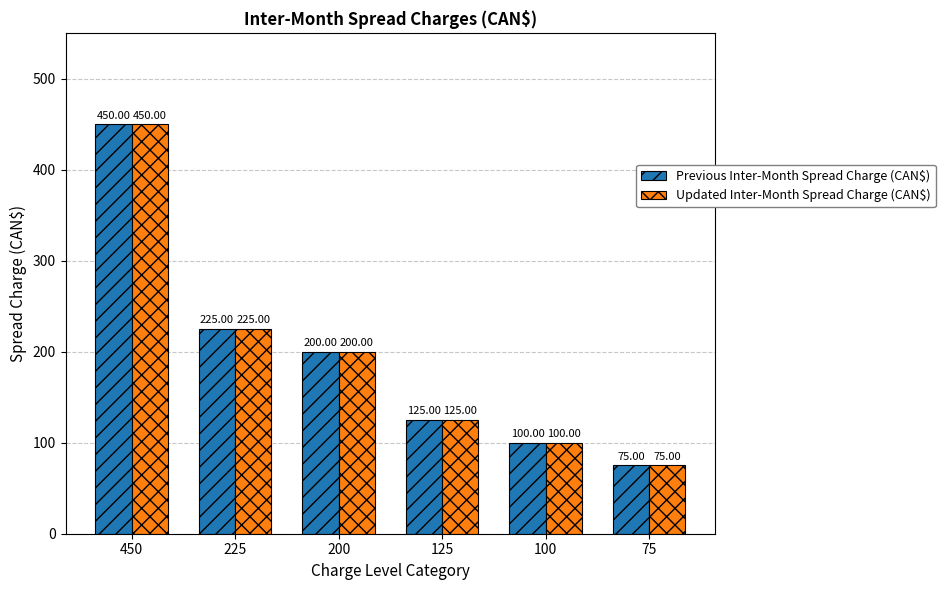

At which category is the sum across all series the highest?

450